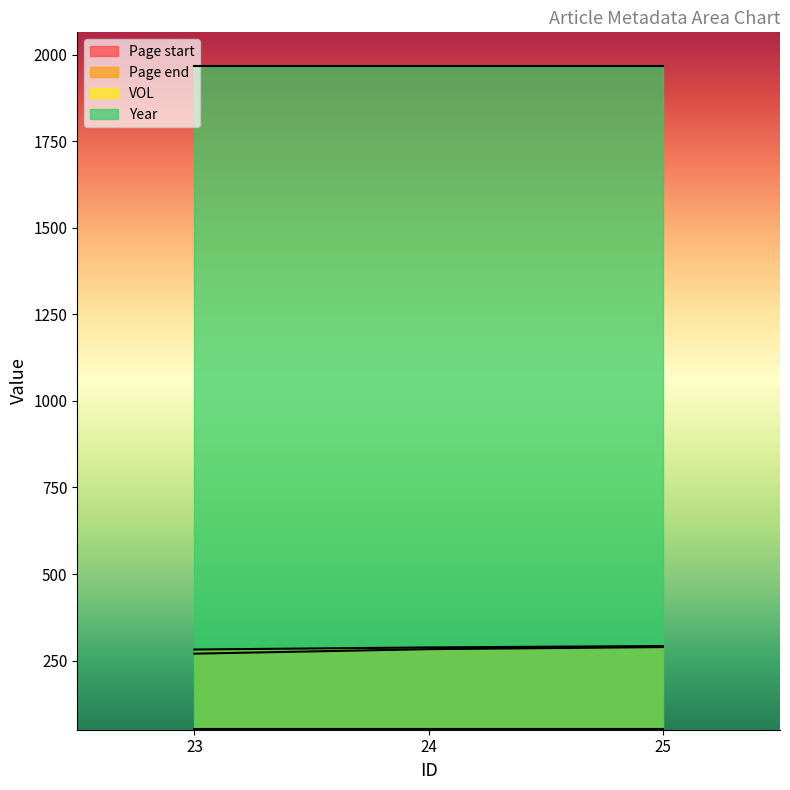

Is the value of Page end at 25 greater than the value of Page start at 23?

Yes